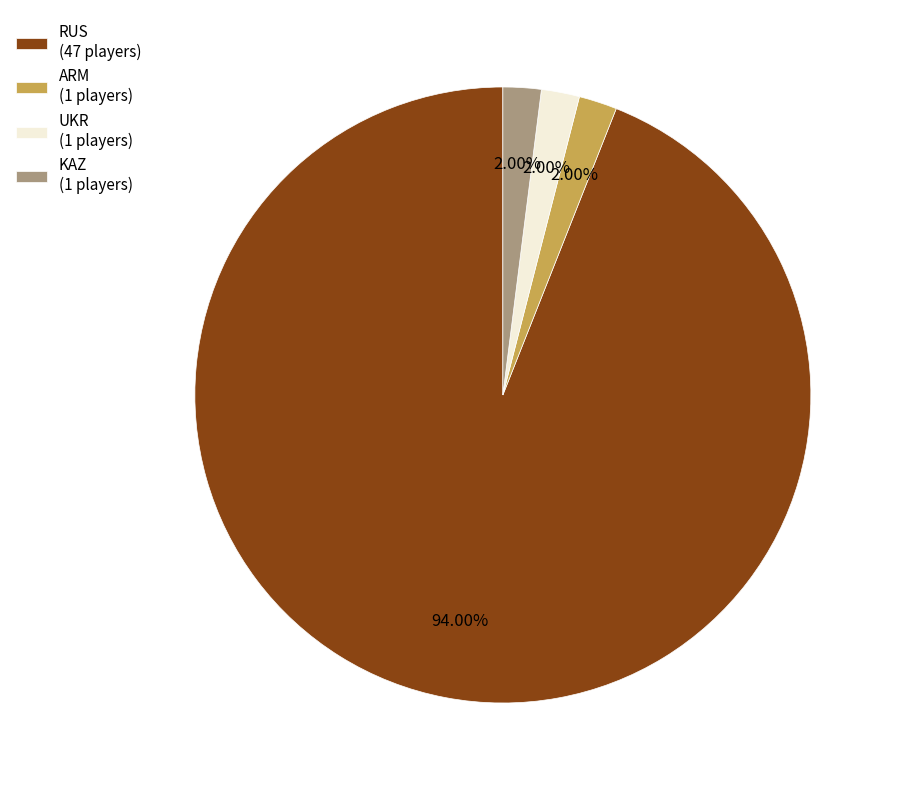

What is the ratio of the value at UKR (1 players) to the value at ARM (1 players)?

1.0